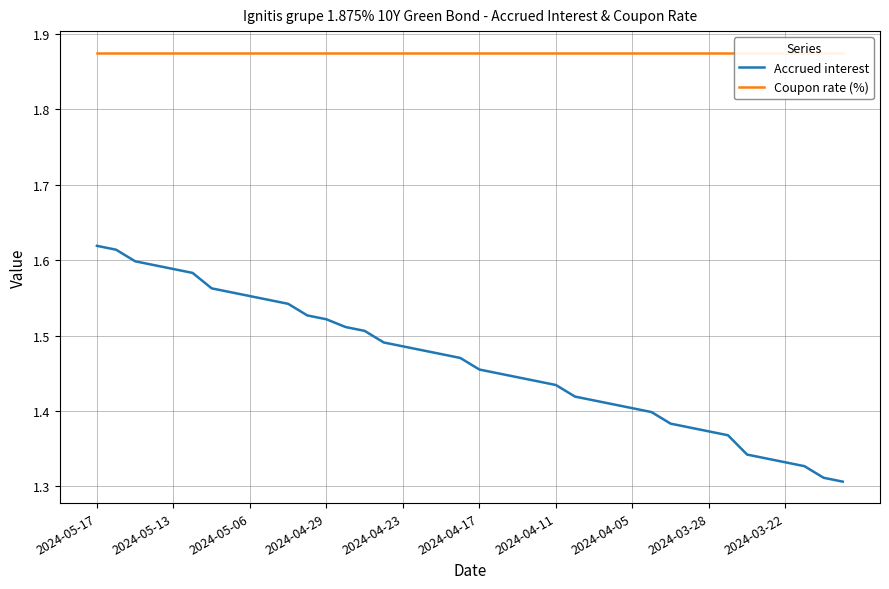

List the series in order of their overall mean, highest first.

Coupon rate (%), Accrued interest